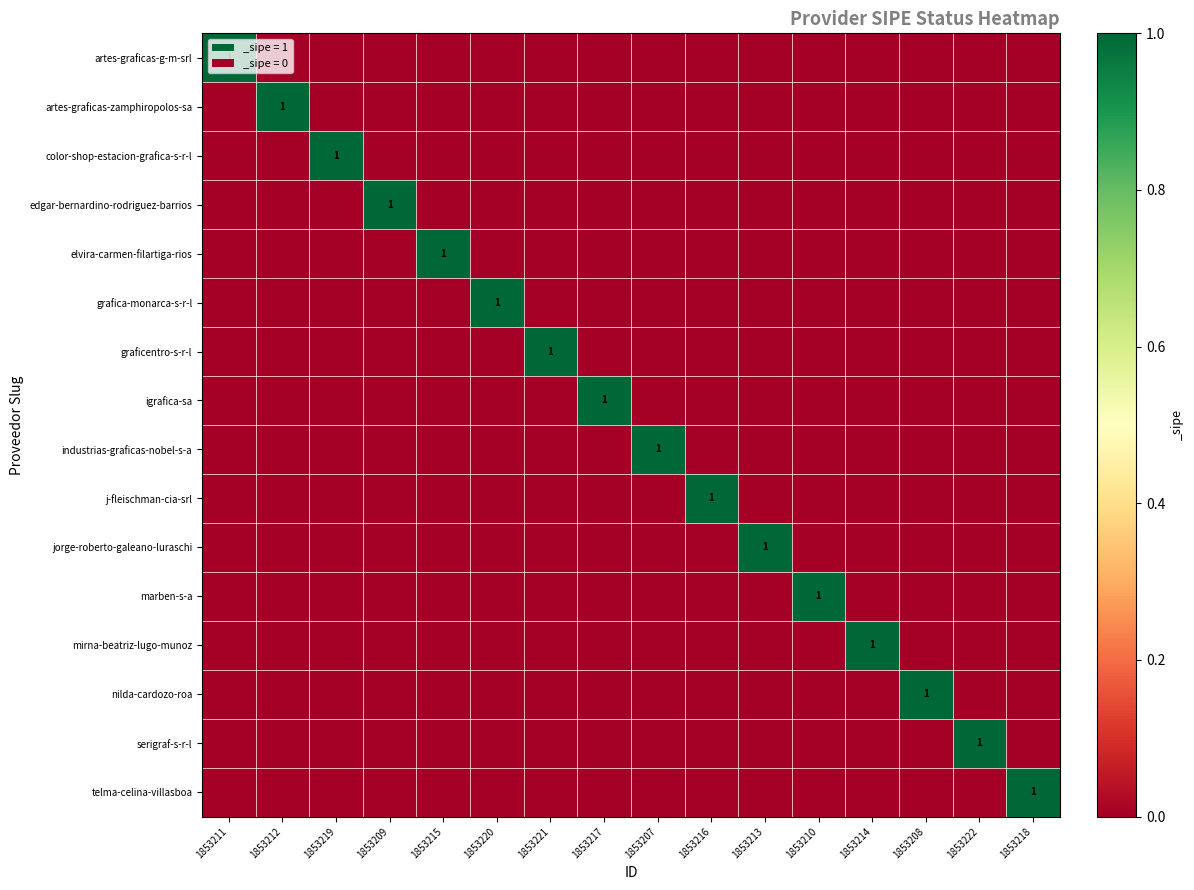

What is the difference between the maximum and minimum values in the serigraf-s-r-l series?

1